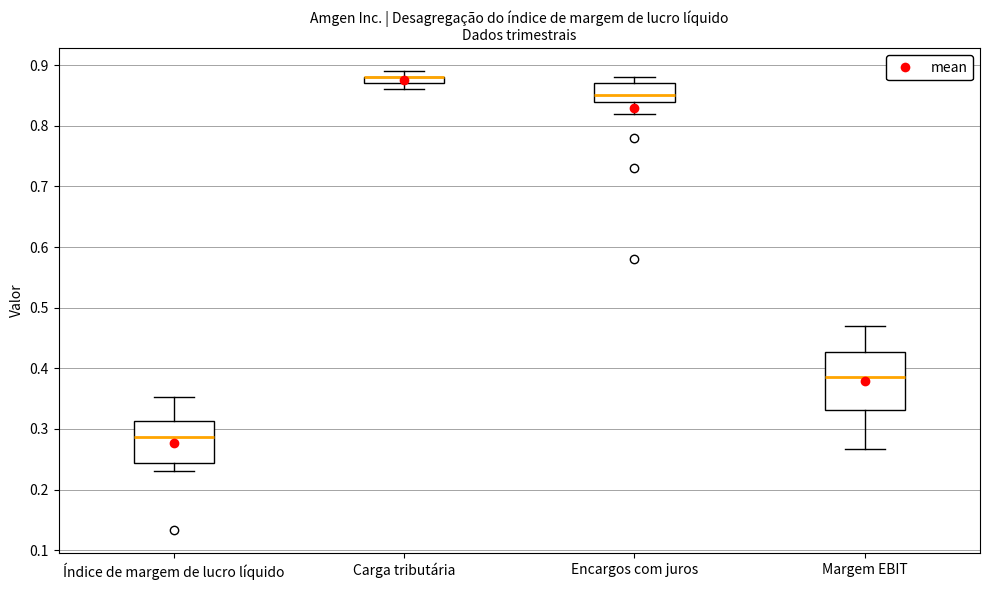

Where does the median line of the box for Encargos com juros sit on the y-axis? The values are not printed on the chart, so give them approximately, as read against the axis.

0.85